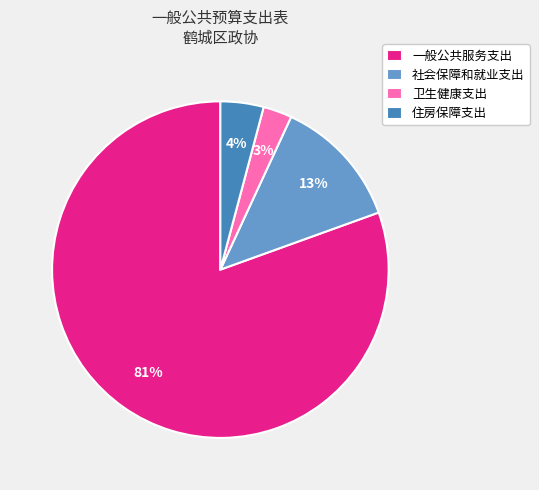

The 住房保障支出 slice represents 13% of the pie. True or false?

False